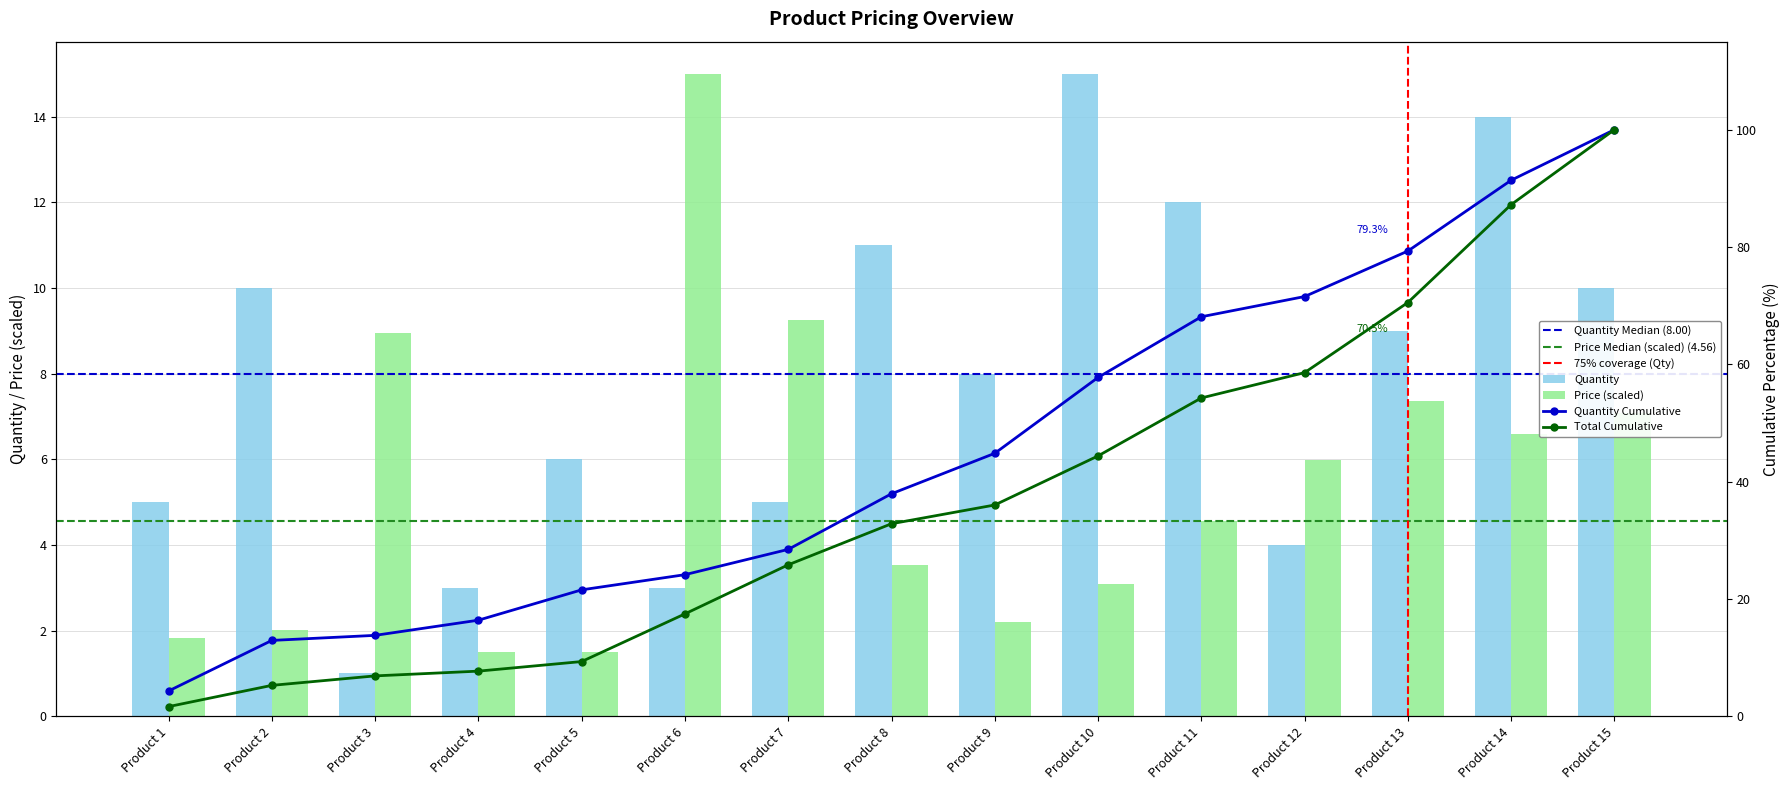

Is the value of Price at Product 10 greater than the value of Quantity at Product 4?

Yes